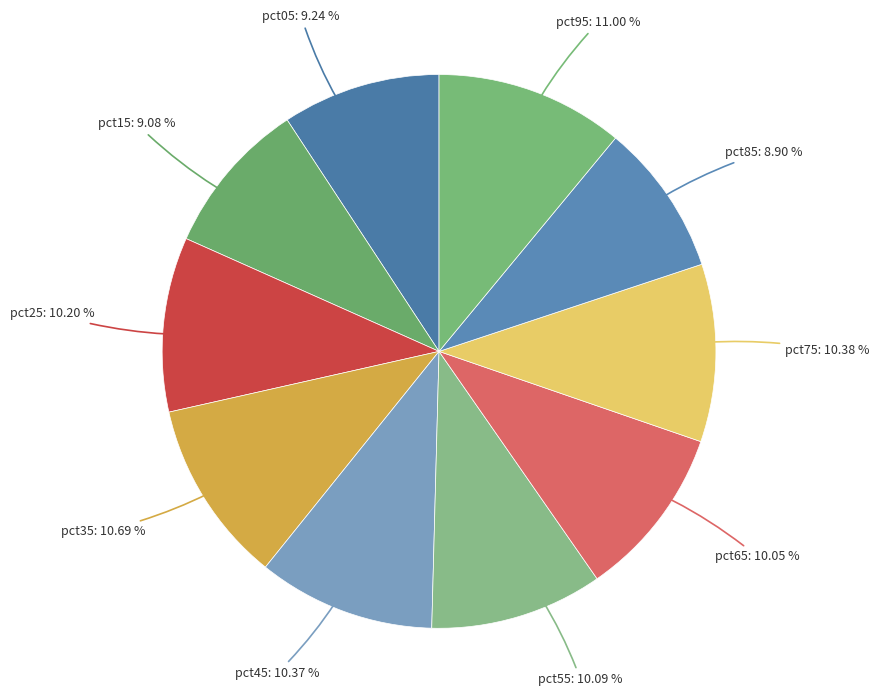

How many segments does this pie chart have?

10